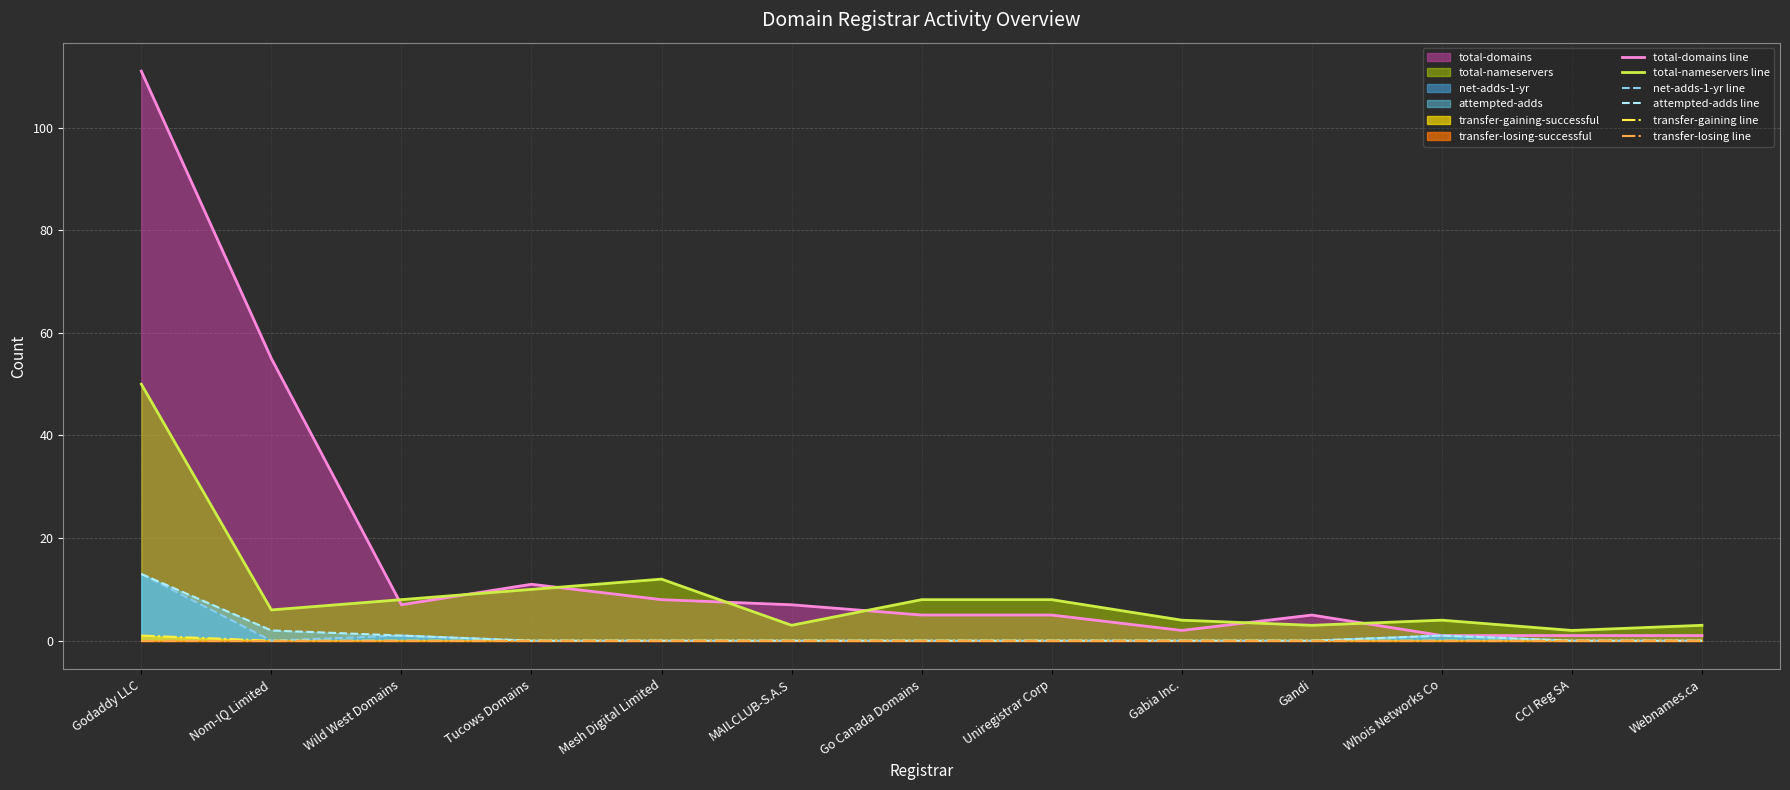

At Tucows Domains, list the series in order from smallest to largest.

net-adds-1-yr line, attempted-adds line, transfer-gaining line, transfer-losing line, total-nameservers line, total-domains line